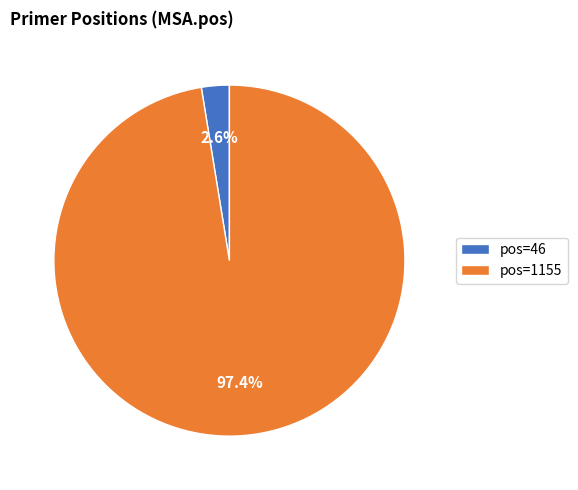

What portion of the pie excludes pos=46?

97.4%